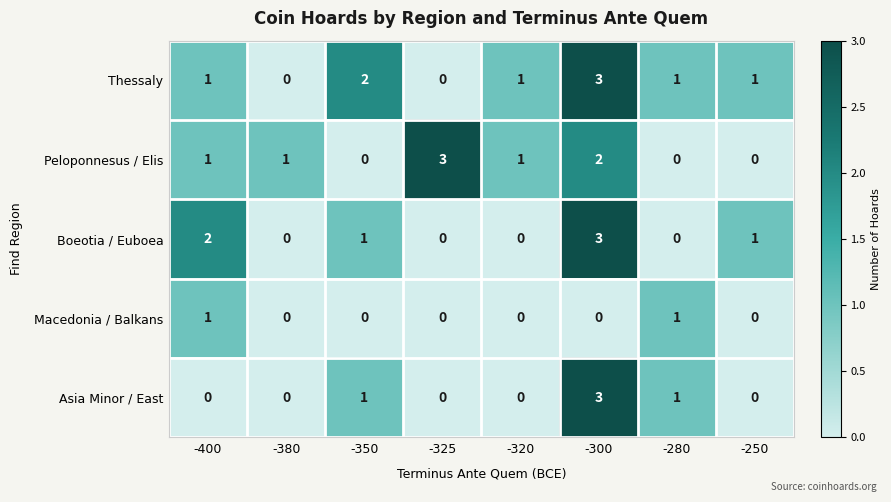

What is the difference between the maximum and minimum values in the Asia Minor / East series?

3